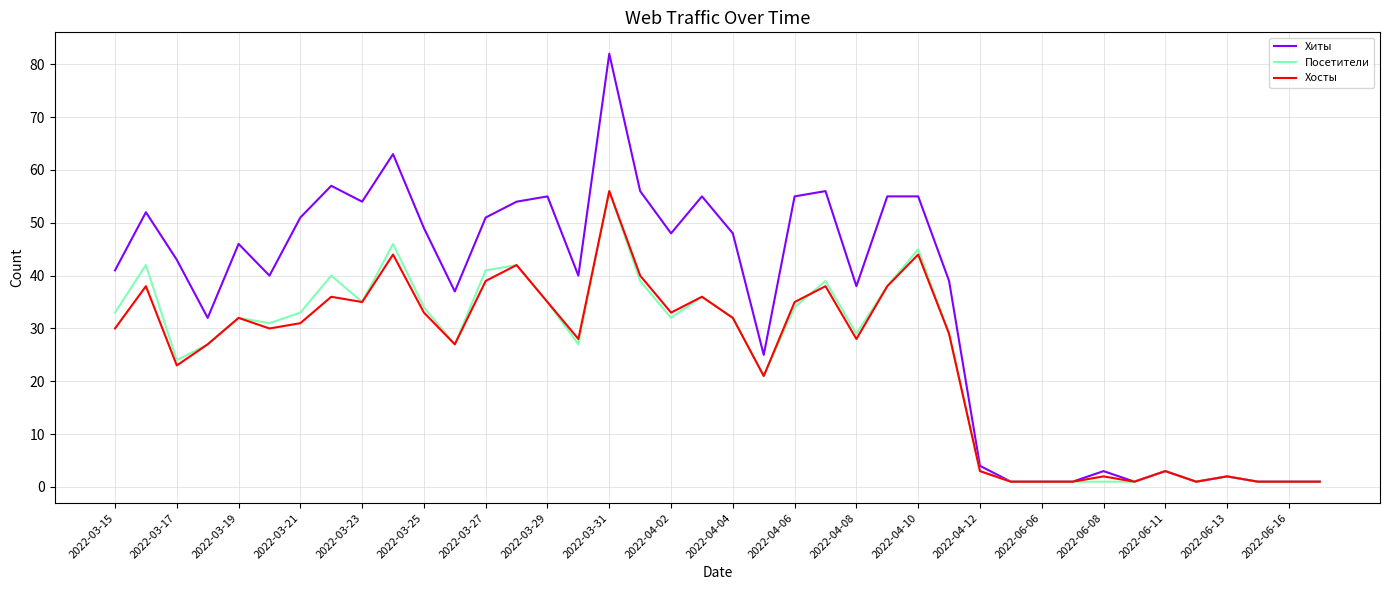

Reading left to right, transcribe all the data shown in this chart.

Хиты: 41	52	43	32	46	40	51	57	54	63	49	37	51	54	55	40	82	56	48	55	48	25	55	56	38	55	55	39	4	1	1	1	3	1	3	1	2	1	1	1
Посетители: 33	42	24	27	32	31	33	40	35	46	34	27	41	42	35	27	56	39	32	36	32	21	34	39	29	38	45	29	3	1	1	1	1	1	3	1	2	1	1	1
Хосты: 30	38	23	27	32	30	31	36	35	44	33	27	39	42	35	28	56	40	33	36	32	21	35	38	28	38	44	29	3	1	1	1	2	1	3	1	2	1	1	1